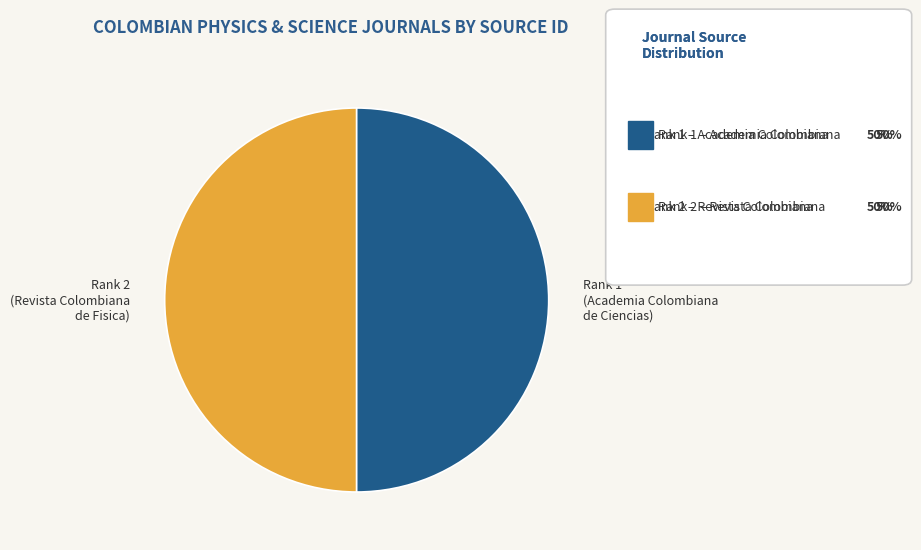

True or false: Rank 2 (Revista Colombiana de Fisica) accounts for 50% of the total.

True